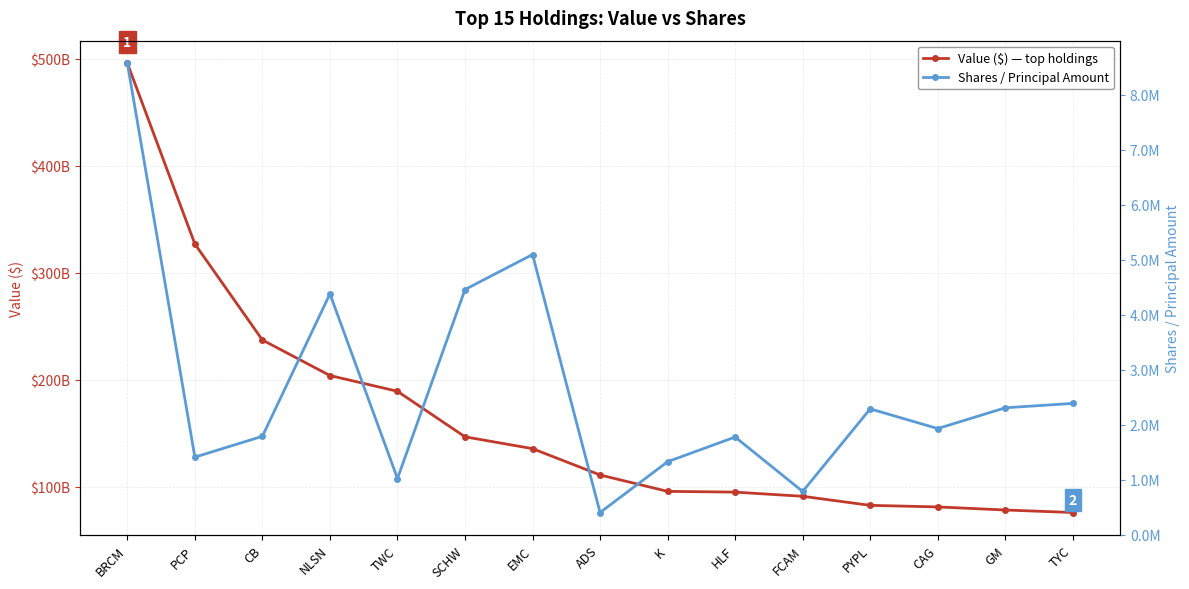

Between ADS and CB, which is larger?

CB